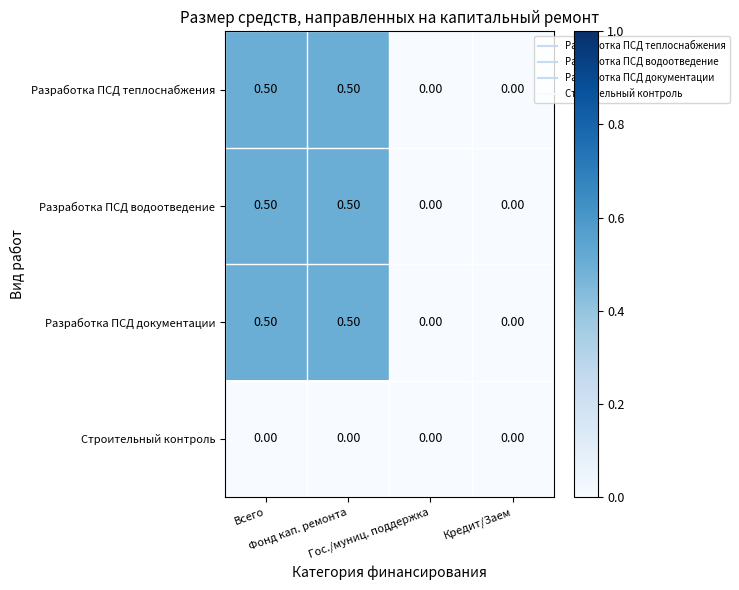

Count the number of categories in the chart.

4